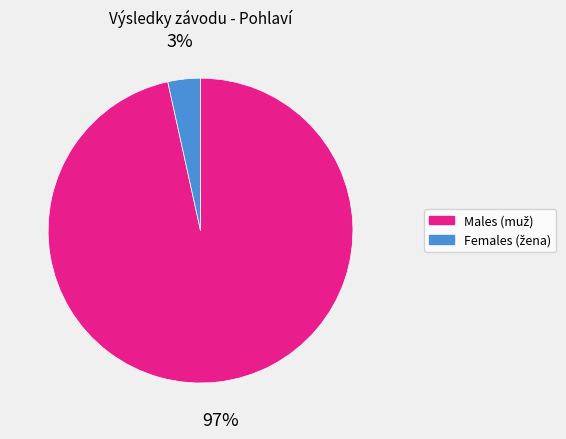

To the nearest percent, what is the average slice percentage?

50%